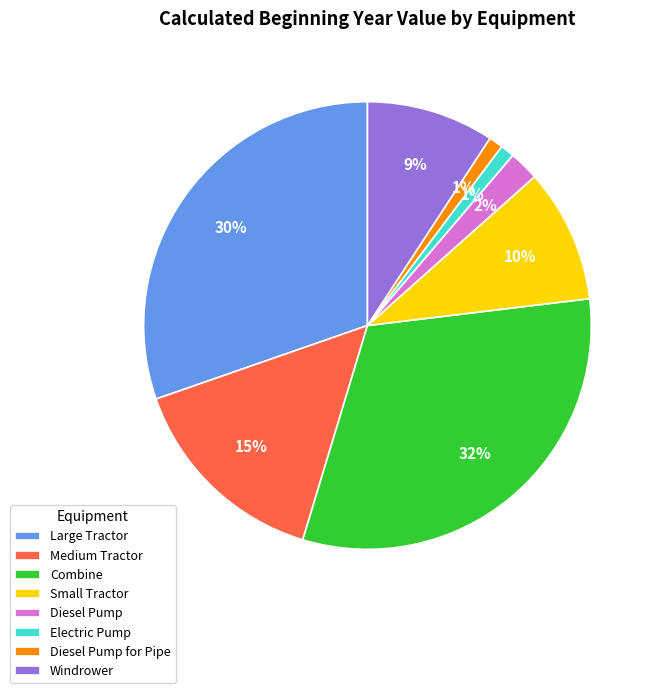

The Electric Pump slice represents 1% of the pie. True or false?

True